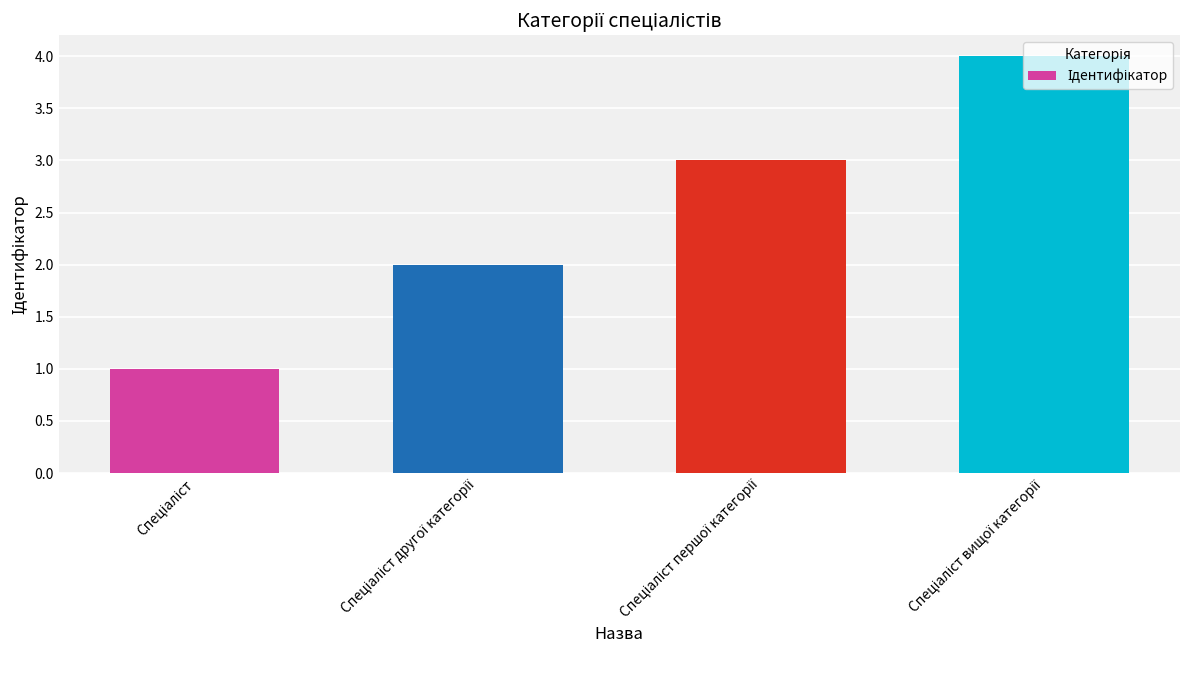

What is the difference between the maximum and minimum values?

3